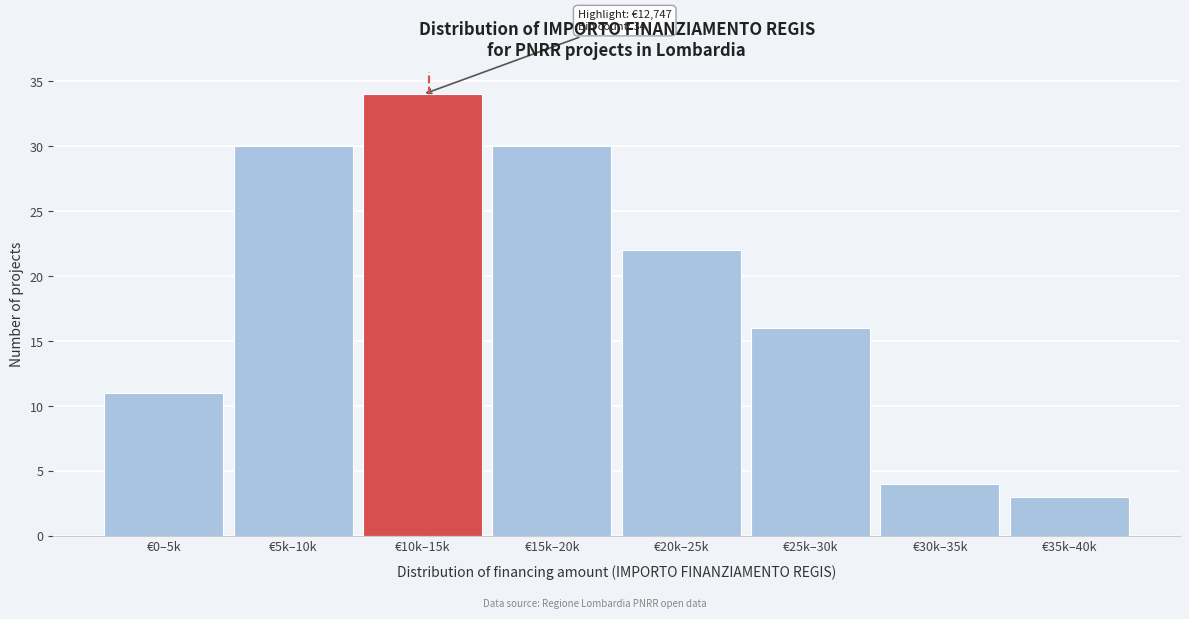

Reading left to right, list all the values displayed in this chart.

€0–5k=11	€5k–10k=30	€10k–15k=34	€15k–20k=30	€20k–25k=22	€25k–30k=16	€30k–35k=4	€35k–40k=3